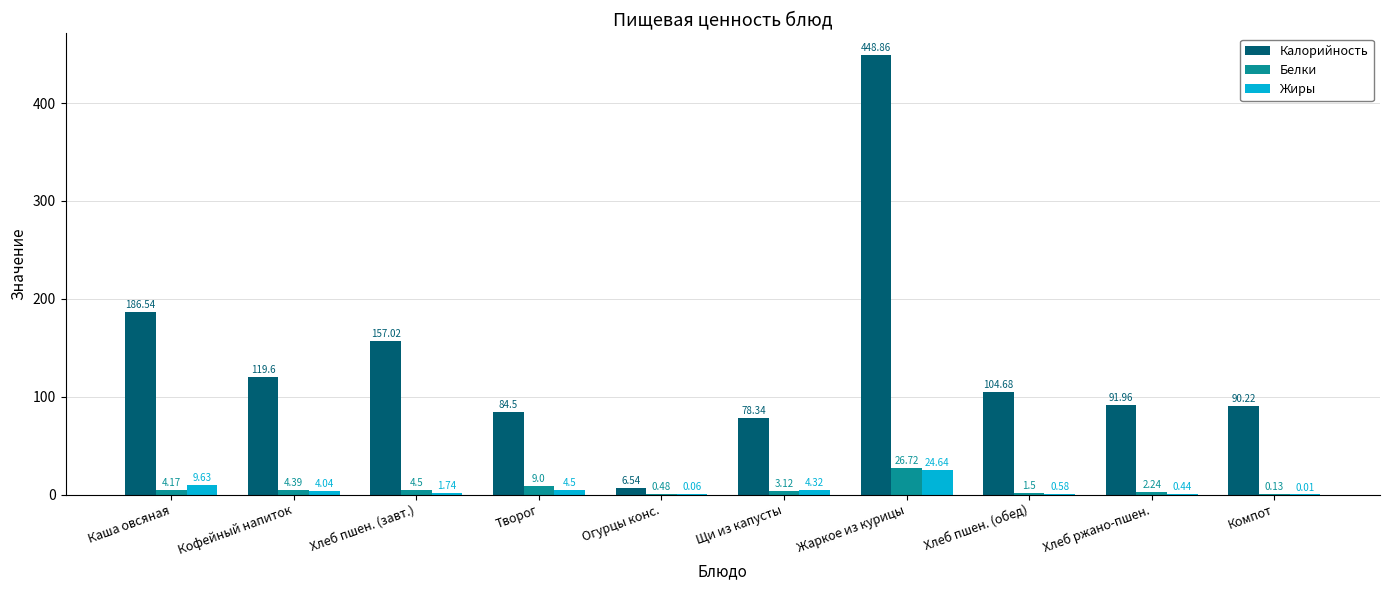

Count the number of data series in this chart.

3